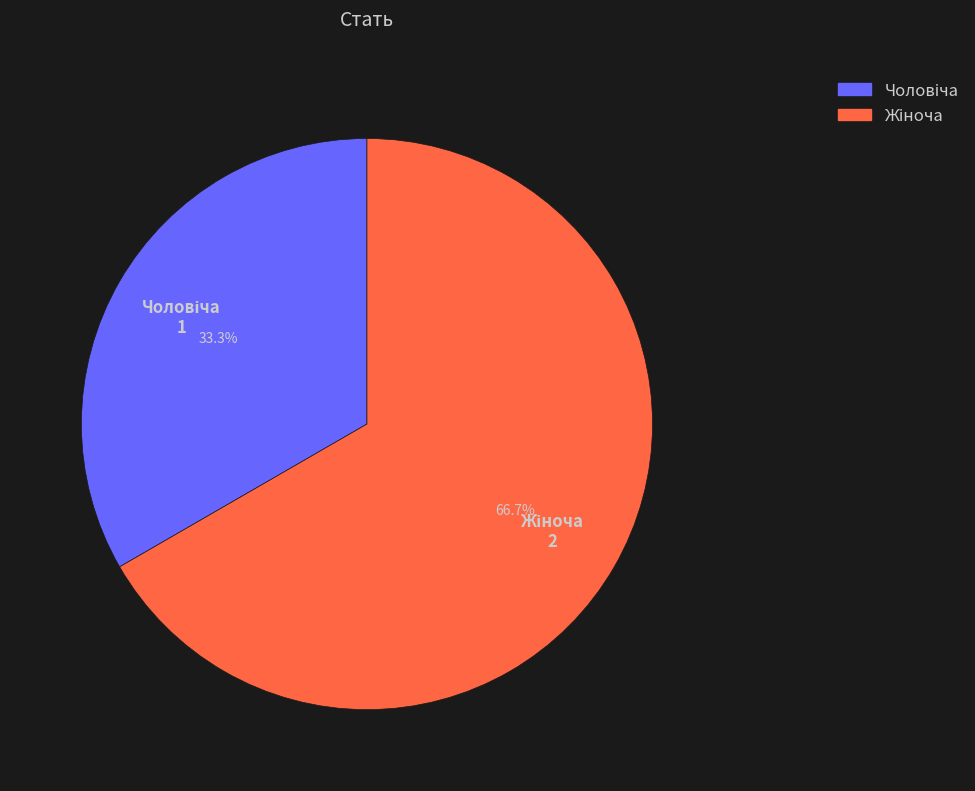

How many segments does this pie chart have?

2